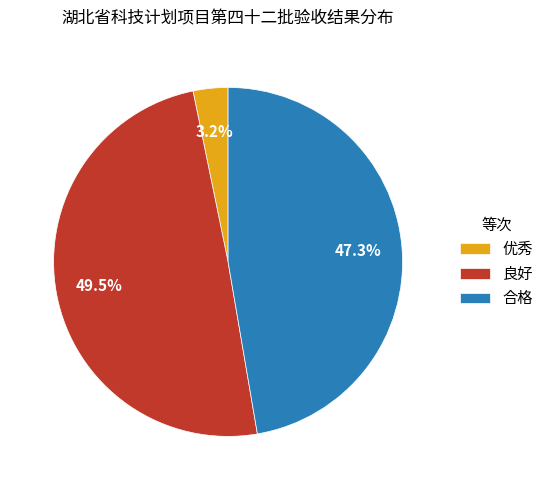

How many slices are in this pie chart?

3